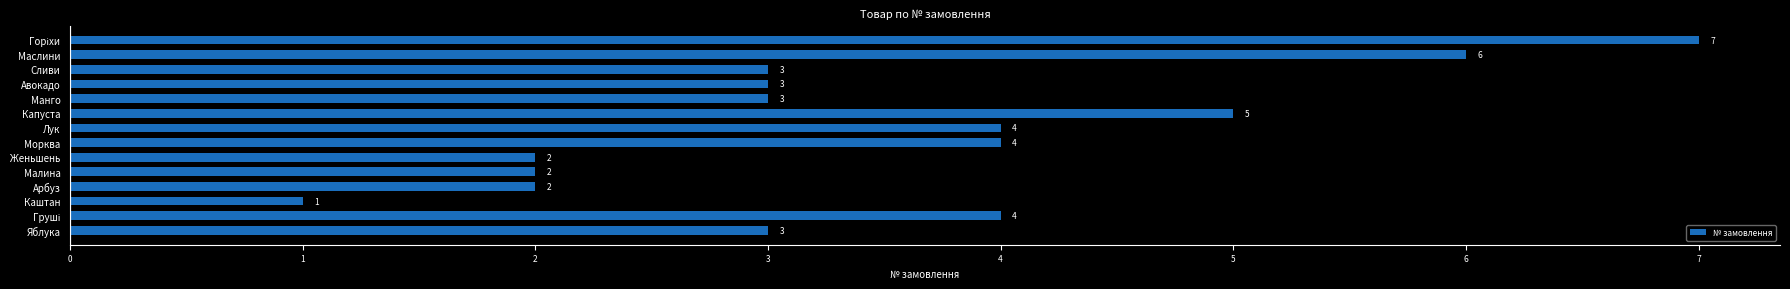

Between Маслини and Авокадо, which is larger?

Маслини